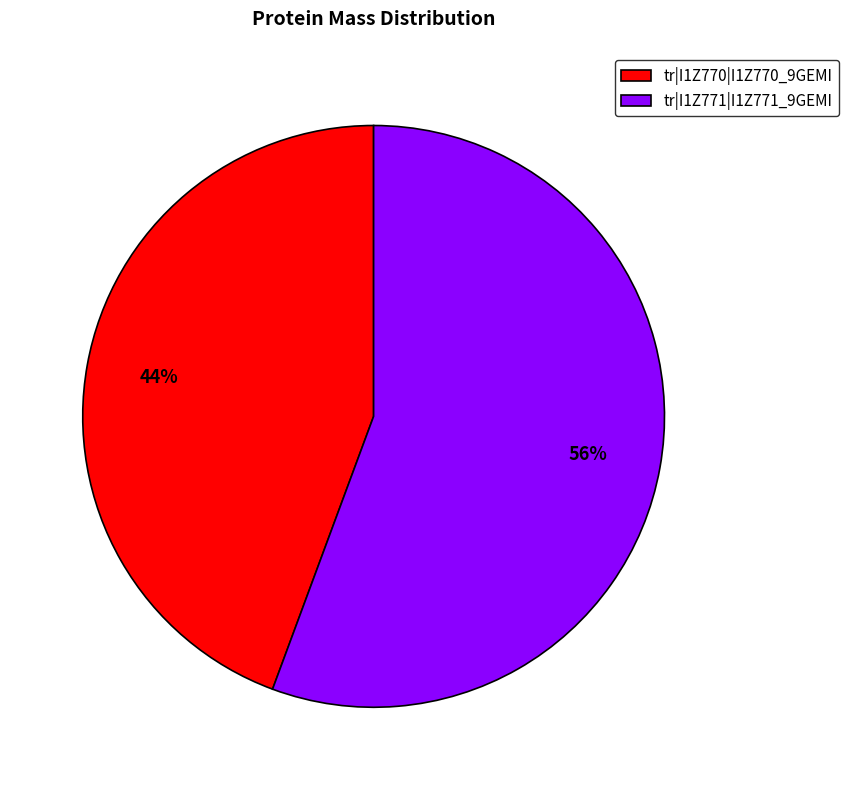

What is the smallest slice in the pie chart?

tr|I1Z770|I1Z770_9GEMI